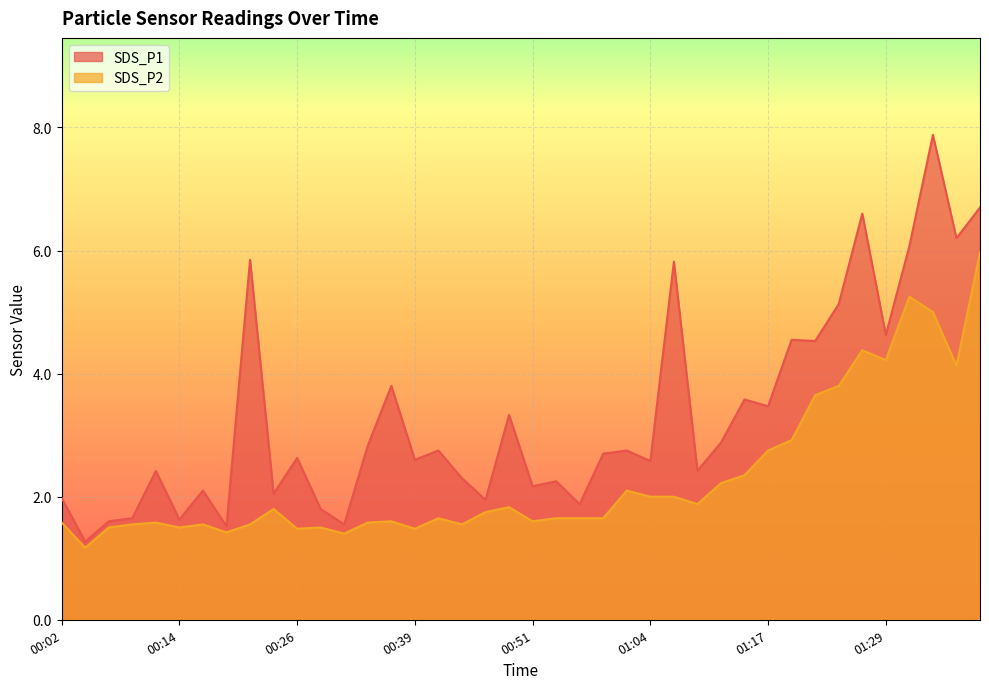

Between 00:34 and 01:12, which series saw the biggest shift?

SDS_P2